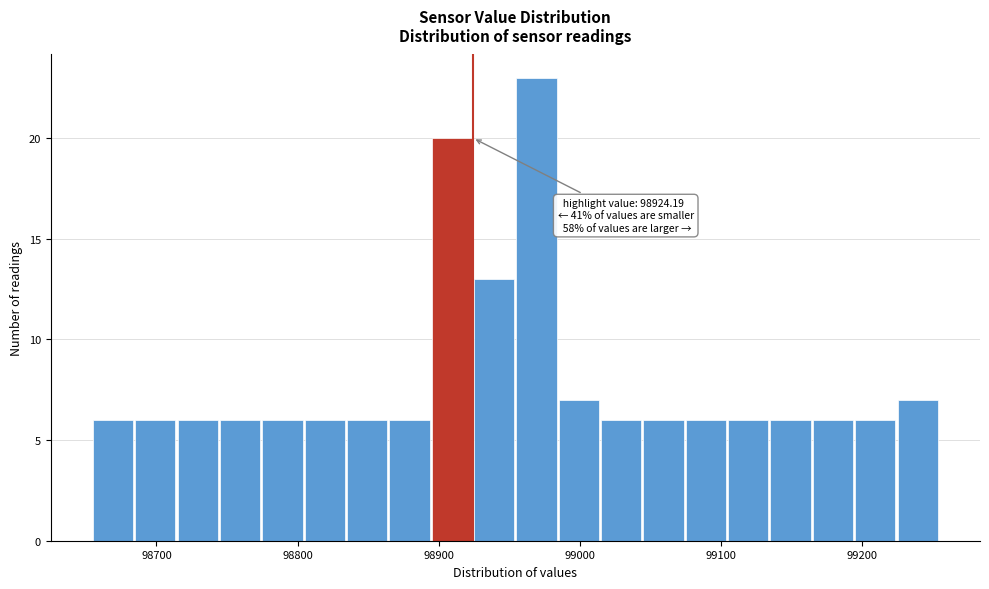

Around what value on the x-axis is the tallest bar? Give the approximate position of its centre, as read against the axis.

98970